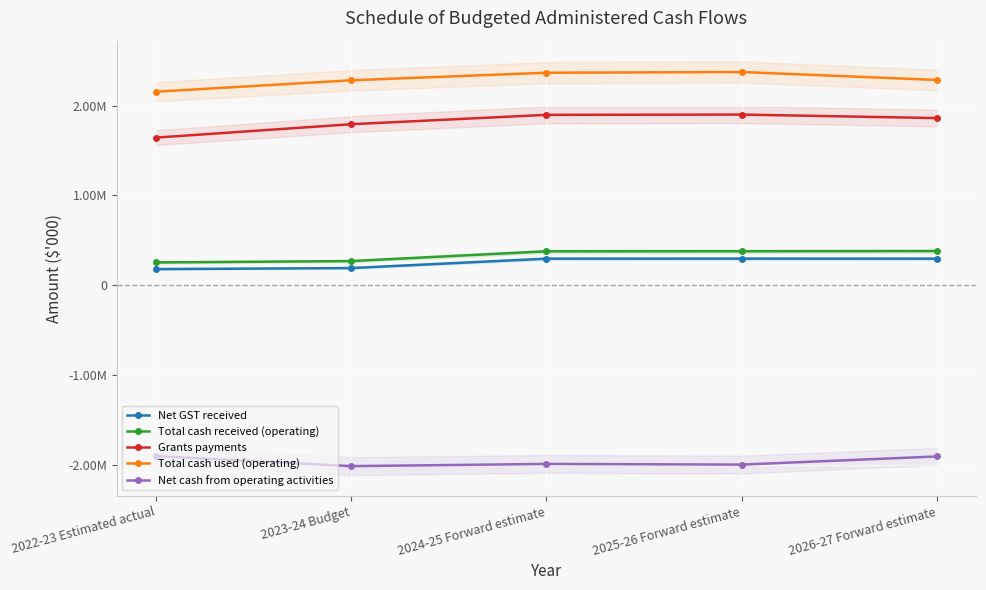

Is it true that Total cash received (operating) equals 223831 at 2026-27 Forward estimate?

False